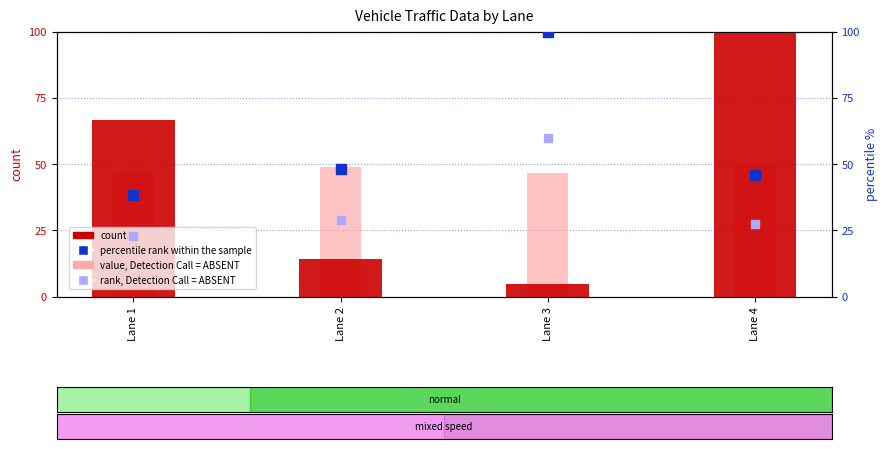

Which series has the largest total across all categories?

percentile rank within the sample